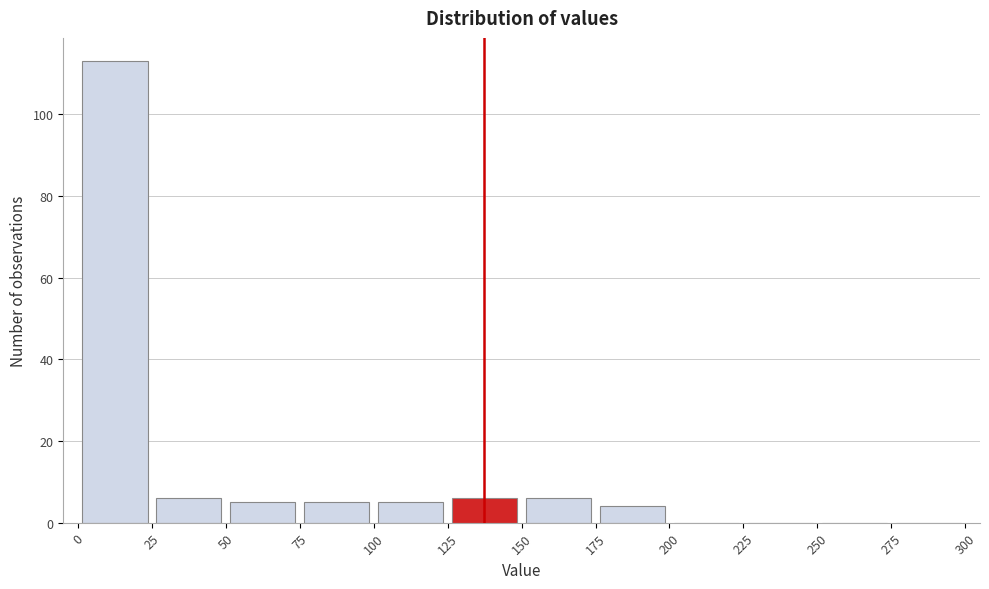

Reading left to right, list every bar in this chart as the range it spans on the x-axis followed by its height. The values are not printed on the chart, so give them approximately, as read against the axis.

0 to 25: 114
25 to 50: 6
50 to 75: 6
75 to 100: 6
100 to 125: 6
125 to 150: 6
150 to 175: 6
175 to 200: 4
200 to 225: 0
225 to 250: 0
250 to 275: 0
275 to 300: 0